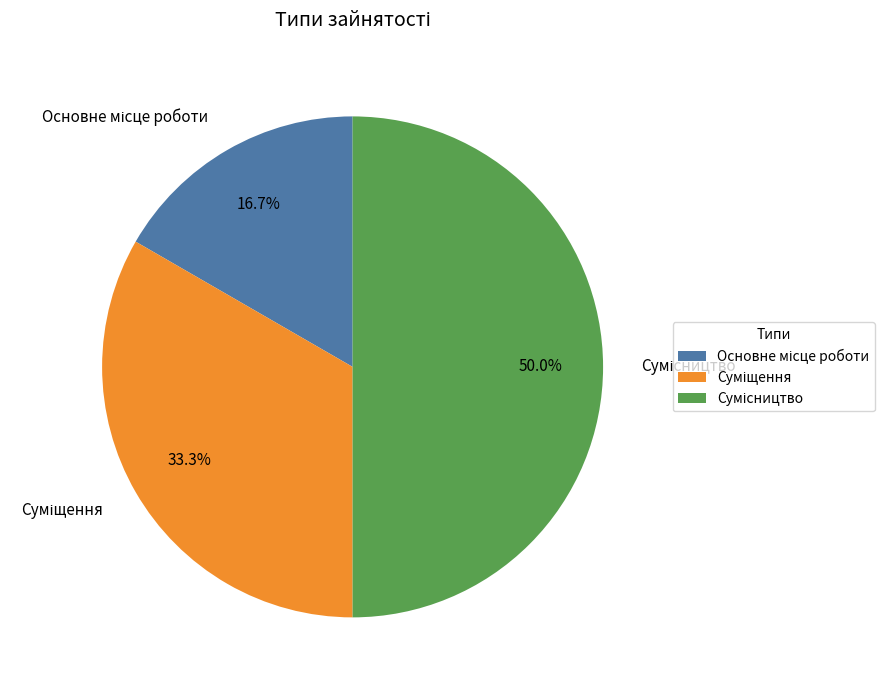

How many segments does this pie chart have?

3